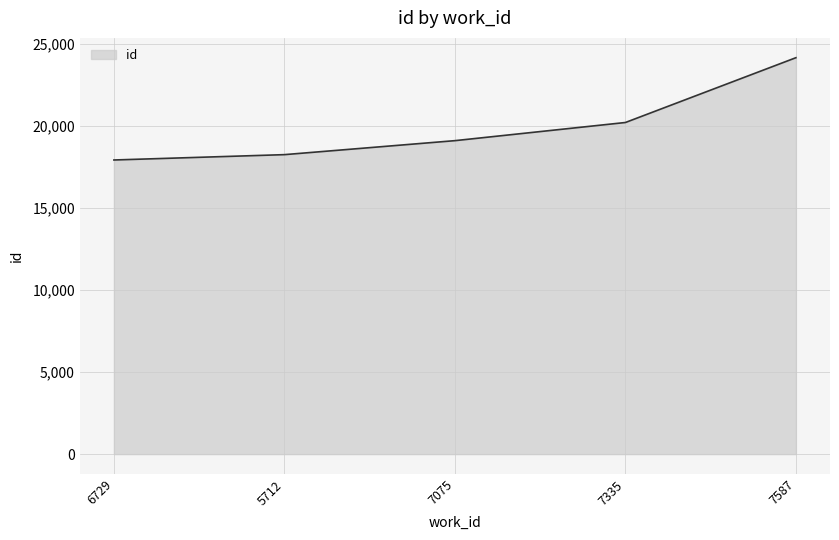

Which label corresponds to the largest value in the chart?

7587